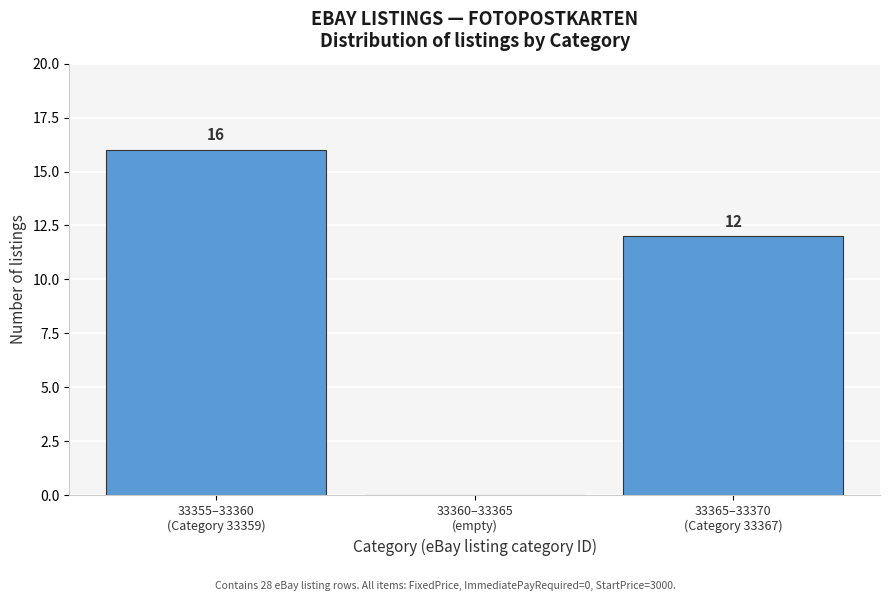

What is the sum of all values?

28